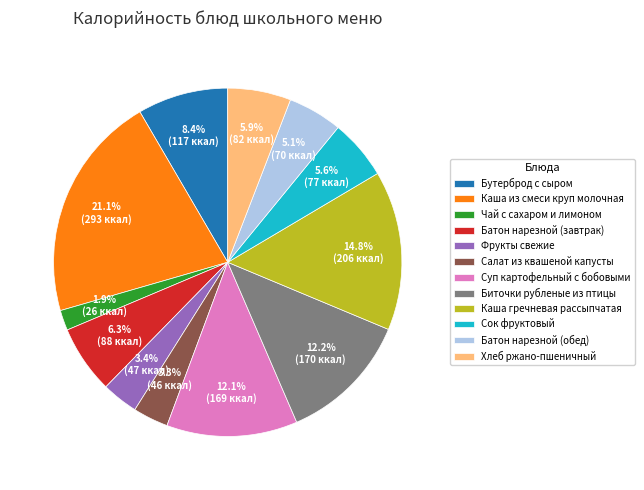

Which slice is the largest?

Каша из смеси круп молочная